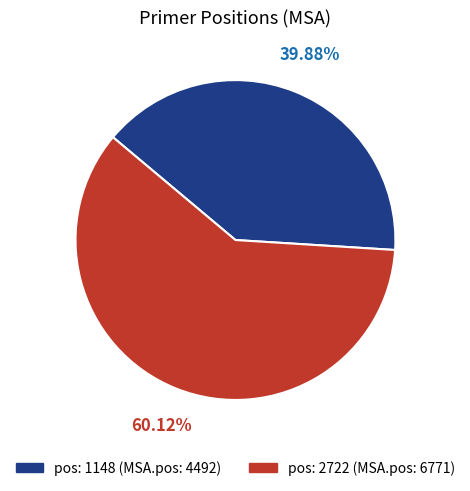

How many slices are in this pie chart?

2